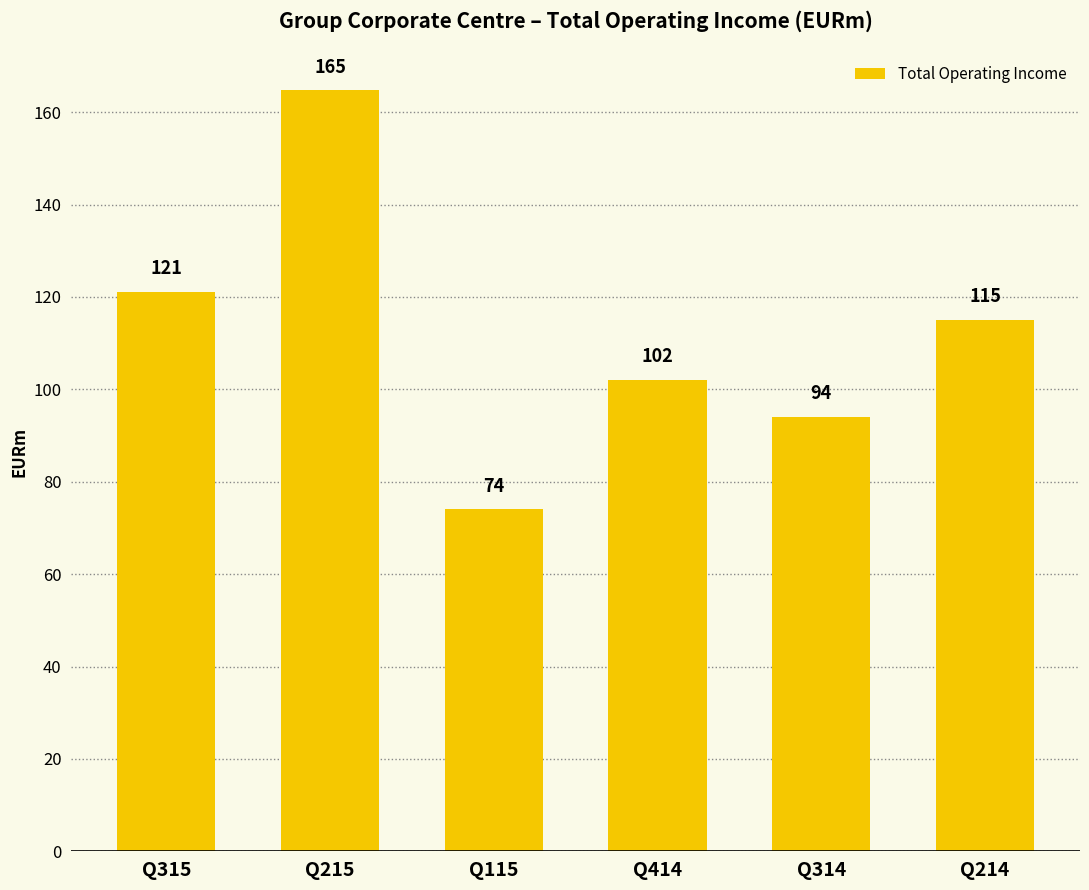

What is the sum of the values at Q115 and Q215?

238.7